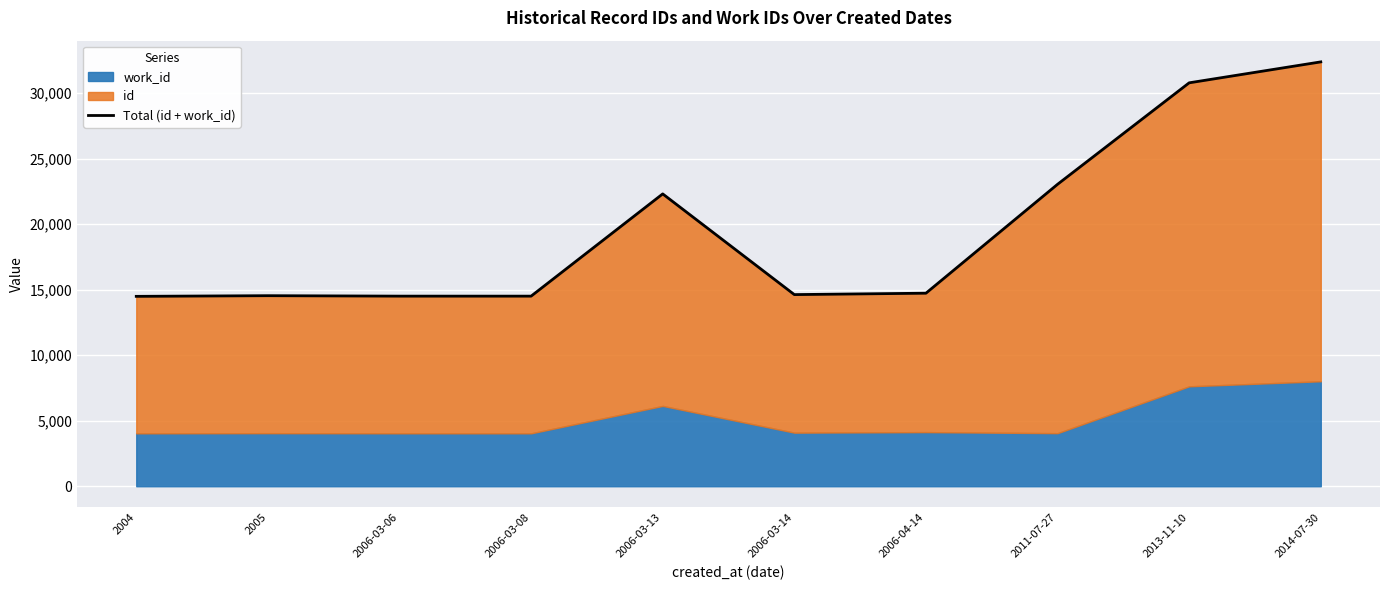

What is the difference between the maximum and minimum values?

17893